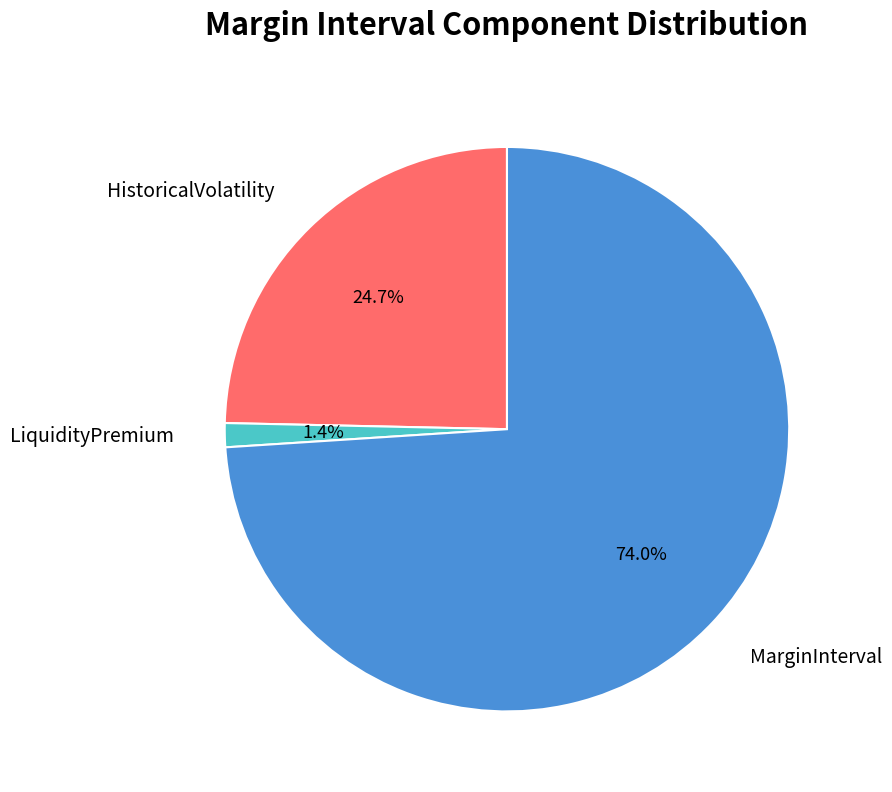

Rank the categories by value from lowest to highest.

LiquidityPremium, HistoricalVolatility, MarginInterval